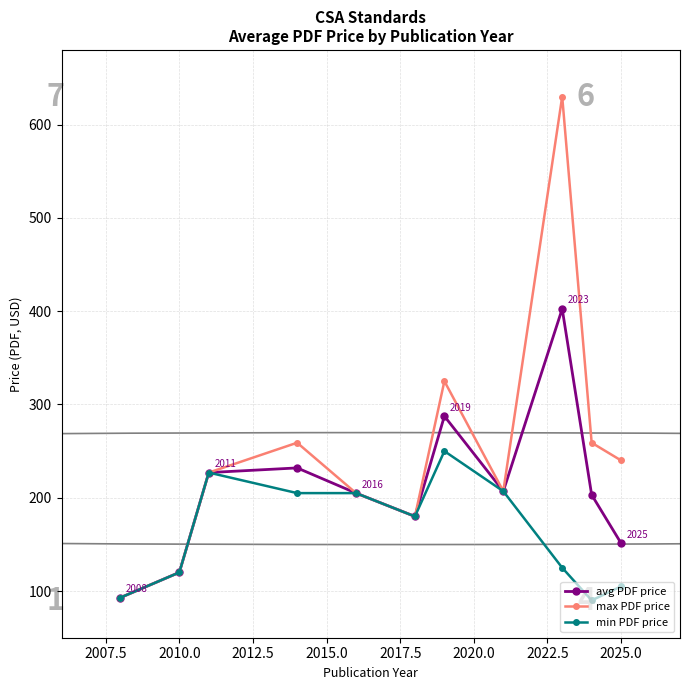

Rank the series by their average value, from lowest to highest.

min PDF price, avg PDF price, max PDF price